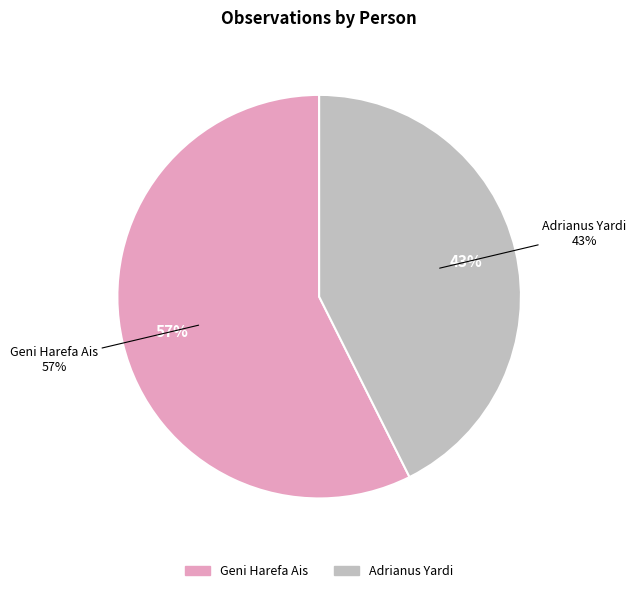

How many slices are in this pie chart?

2